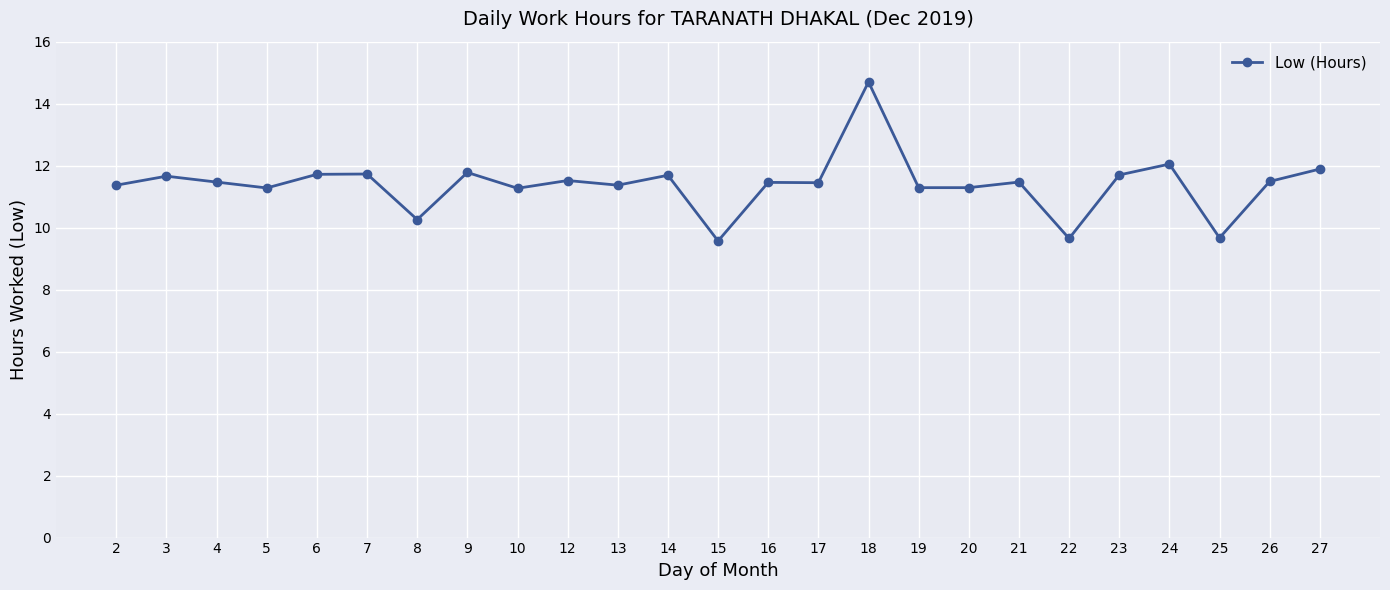

How many values are below 11?

4